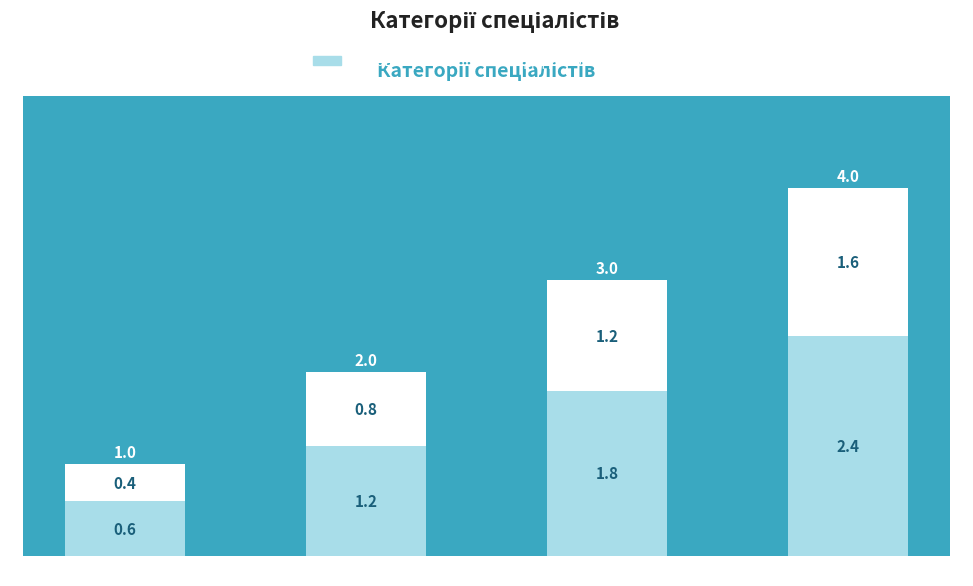

How many categories are shown in the chart?

4